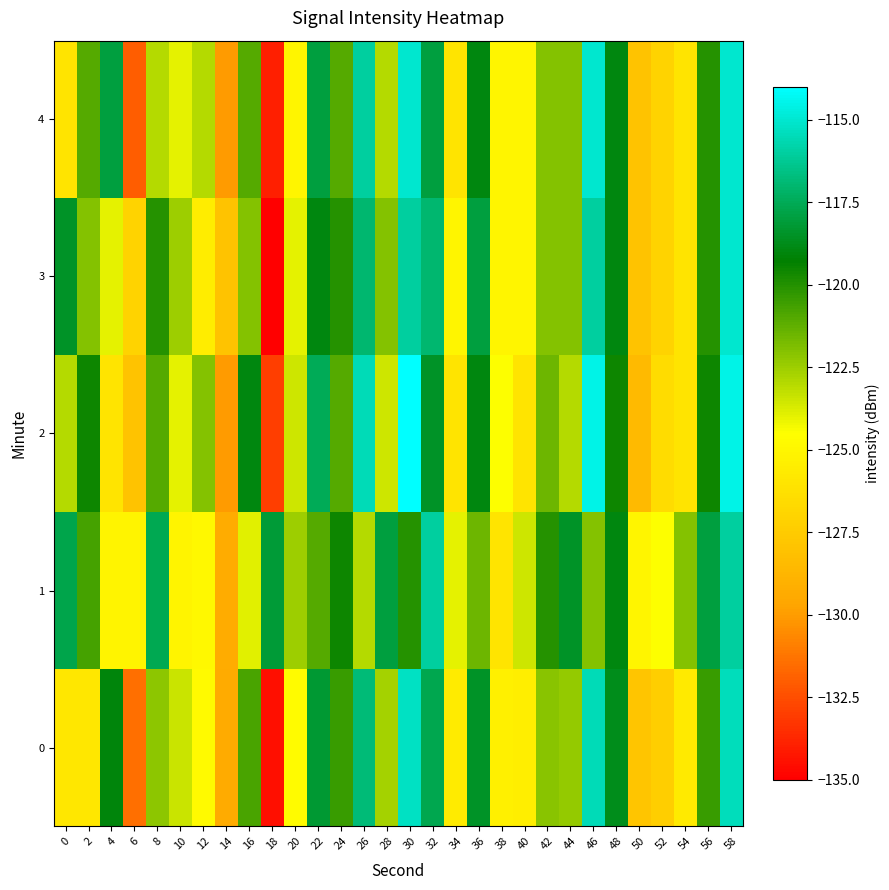

Reading left to right, transcribe all the data shown in this chart.

0: 0=-125.9	2=-125.9	4=-119.0	6=-131.4	8=-122.2	10=-123.4	12=-124.8	14=-129.4	16=-120.8	18=-134.5	20=-124.7	22=-118.3	24=-120.4	26=-116.8	28=-122.6	30=-115.2	32=-117.6	34=-125.6	36=-118.5	38=-125.3	40=-125.4	42=-122.1	44=-122.3	46=-115.5	48=-118.7	50=-127.8	52=-127.3	54=-125.7	56=-120.4	58=-115.4
1: 0=-117.7	2=-120.7	4=-125.1	6=-125.1	8=-117.6	10=-125.1	12=-124.9	14=-129.3	16=-123.9	18=-118.1	20=-122.5	22=-121.0	24=-119.5	26=-123.0	28=-118.0	30=-120.0	32=-116.0	34=-124.0	36=-121.5	38=-126.0	40=-123.5	42=-120.0	44=-118.5	46=-122.0	48=-119.0	50=-125.0	52=-124.5	54=-122.0	56=-118.0	58=-116.0
2: 0=-123.0	2=-119.5	4=-126.0	6=-128.0	8=-121.0	10=-124.0	12=-122.0	14=-130.0	16=-119.0	18=-133.0	20=-123.5	22=-117.5	24=-121.0	26=-115.5	28=-123.5	30=-114.0	32=-118.5	34=-126.0	36=-119.0	38=-124.5	40=-126.0	42=-121.5	44=-123.0	46=-114.5	48=-119.5	50=-128.5	52=-126.5	54=-126.0	56=-119.5	58=-114.5
3: 0=-118.5	2=-122.0	4=-124.0	6=-127.0	8=-120.0	10=-122.5	12=-125.5	14=-128.0	16=-122.0	18=-135.0	20=-124.0	22=-119.0	24=-120.0	26=-117.0	28=-122.0	30=-116.0	32=-117.0	34=-125.0	36=-118.0	38=-125.0	40=-125.0	42=-122.0	44=-122.0	46=-116.0	48=-119.0	50=-128.0	52=-127.0	54=-126.0	56=-120.0	58=-115.0
4: 0=-126.0	2=-121.0	4=-118.0	6=-132.0	8=-123.0	10=-124.0	12=-123.0	14=-130.0	16=-121.0	18=-134.0	20=-125.0	22=-118.0	24=-121.0	26=-116.0	28=-123.0	30=-115.0	32=-118.0	34=-126.0	36=-119.0	38=-125.0	40=-125.0	42=-122.0	44=-122.0	46=-115.0	48=-119.0	50=-128.0	52=-127.0	54=-126.0	56=-120.0	58=-115.0